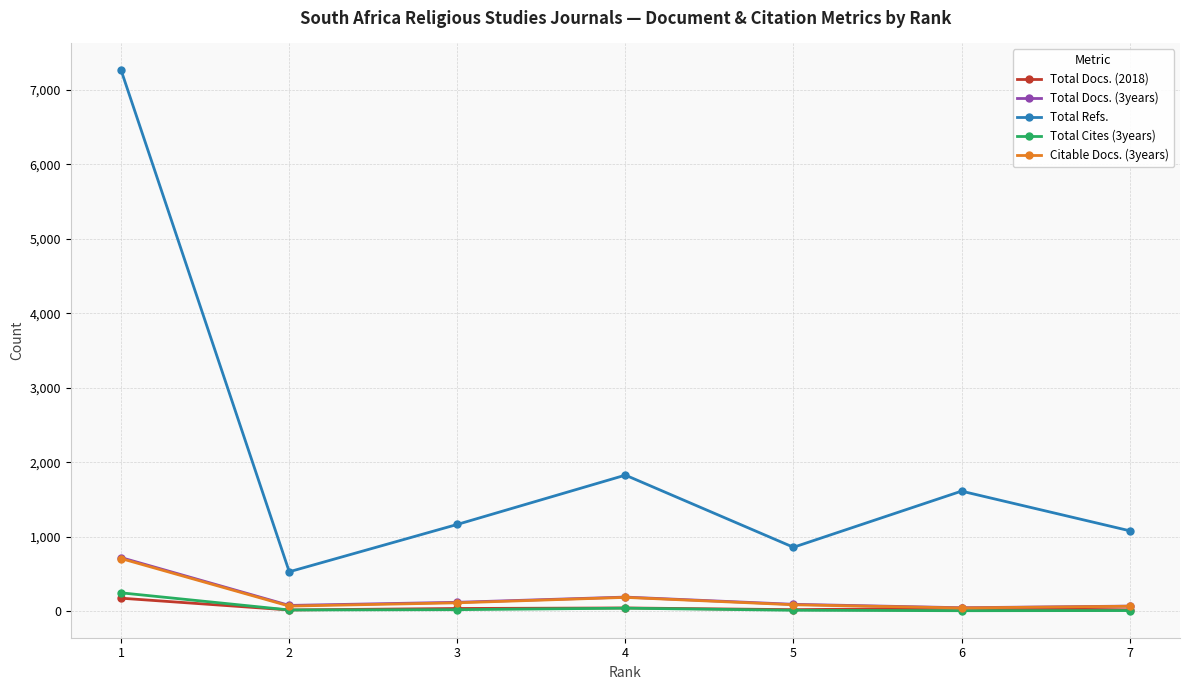

True or false: Citable Docs. (3years) and Total Refs. intersect in this chart.

False